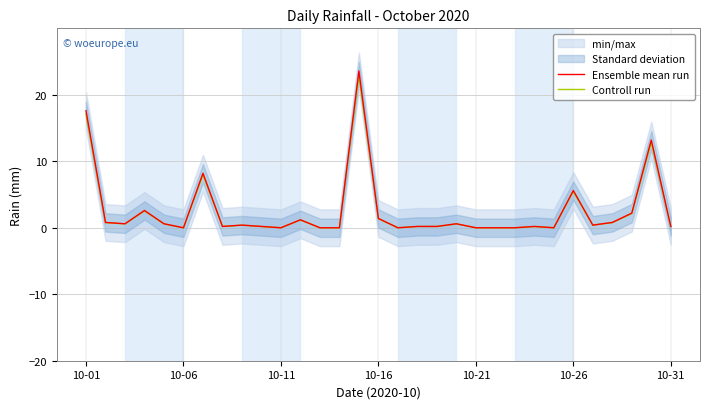

The value of Ensemble mean run at 10-26 is 5.6. True or false?

True